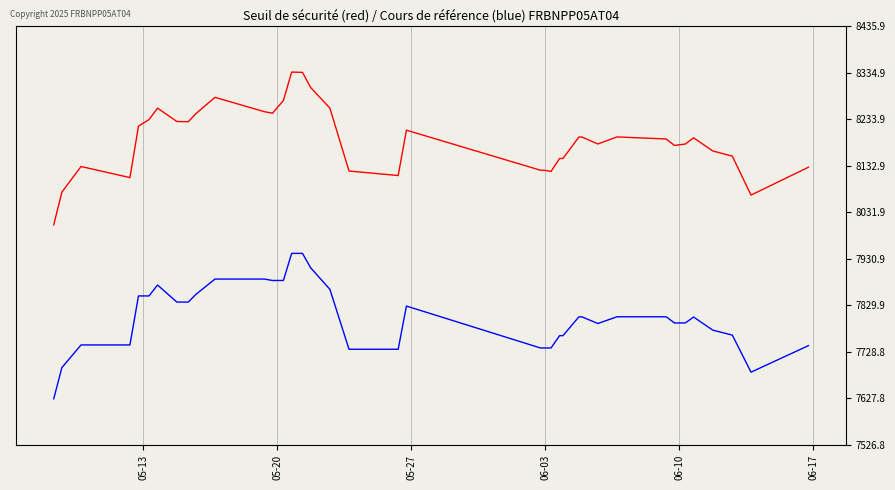

What is the minimum value shown in the chart?

7626.8